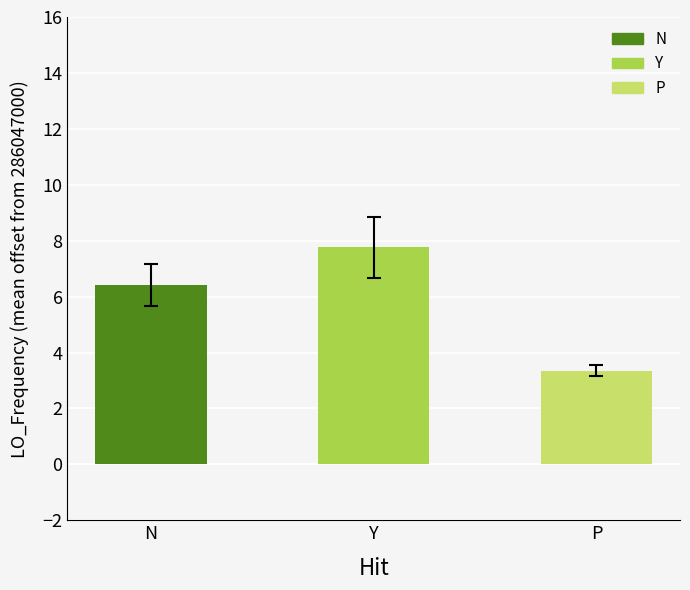

Does the chart contain stacked bars?

No